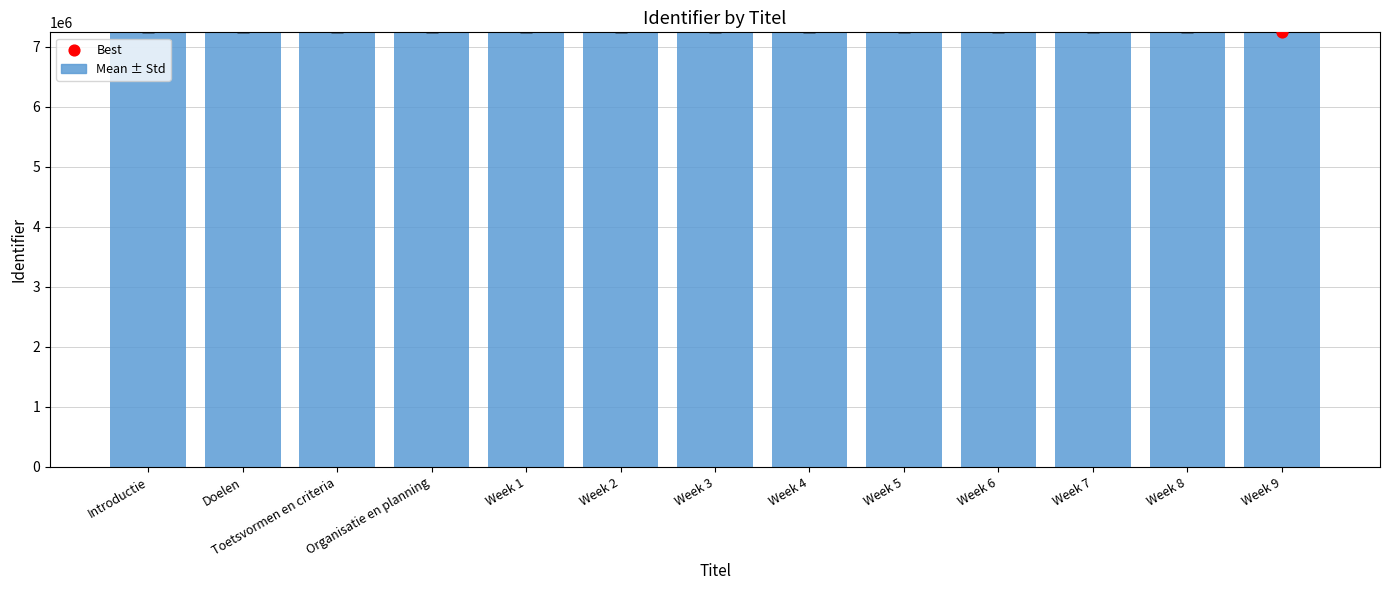

What is the ratio of the value at Introductie to the value at Week 8?

1.0